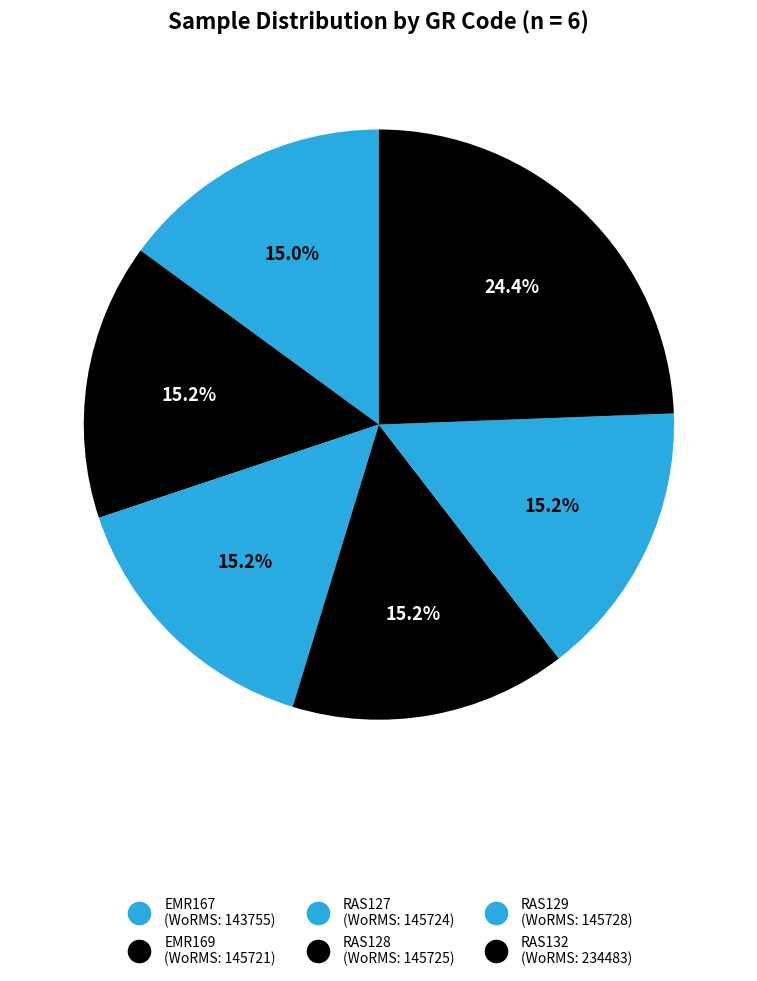

How many slices are in this pie chart?

6